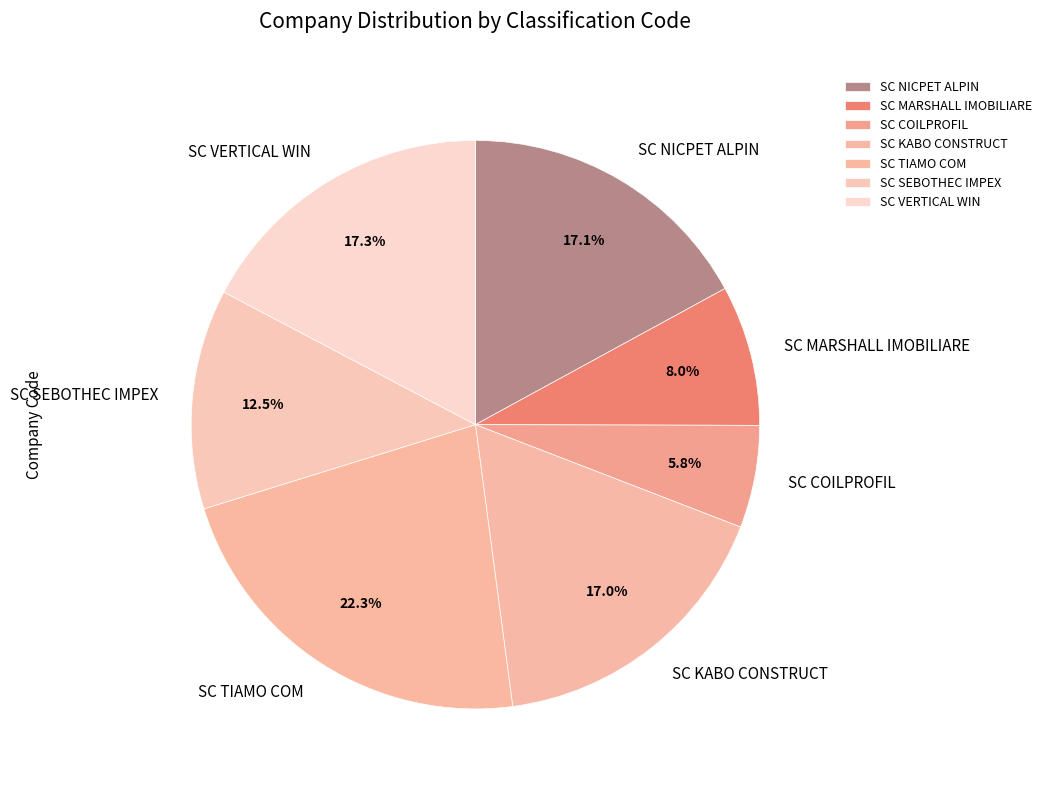

True or false: SC MARSHALL IMOBILIARE accounts for 1% of the total.

False